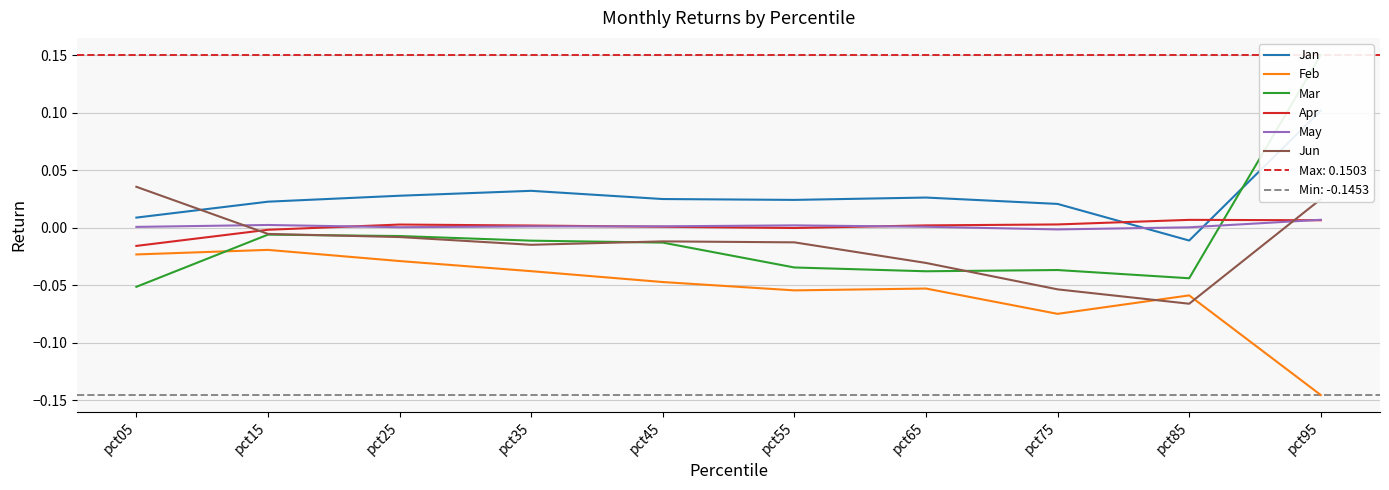

Does the chart have visible grid lines?

Yes